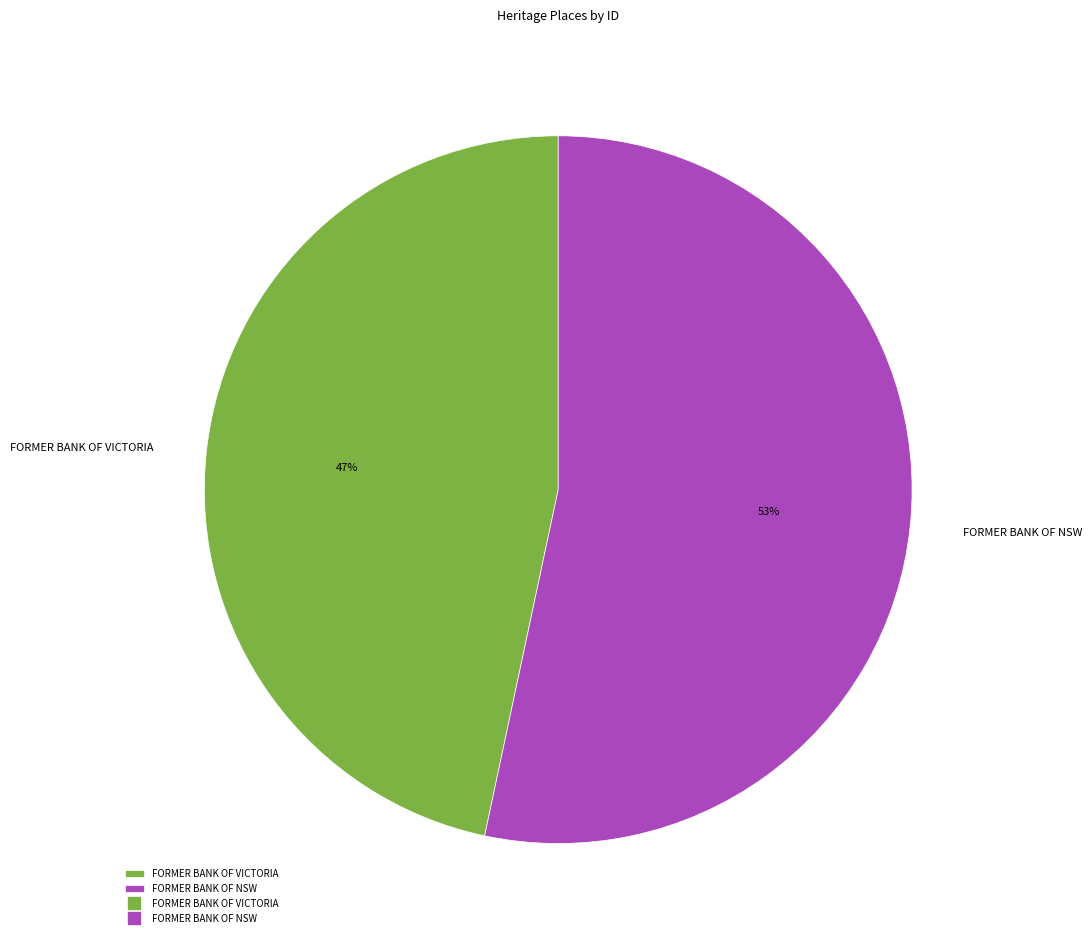

Which category accounts for the majority?

FORMER BANK OF NSW